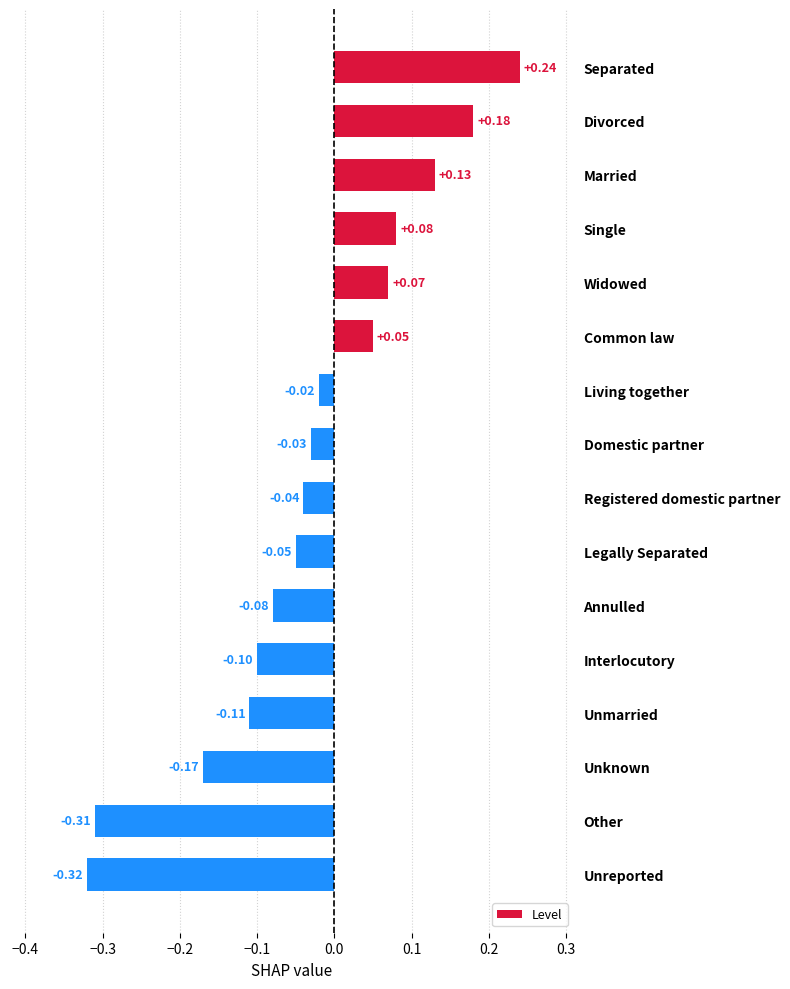

Count the number of data series in this chart.

1